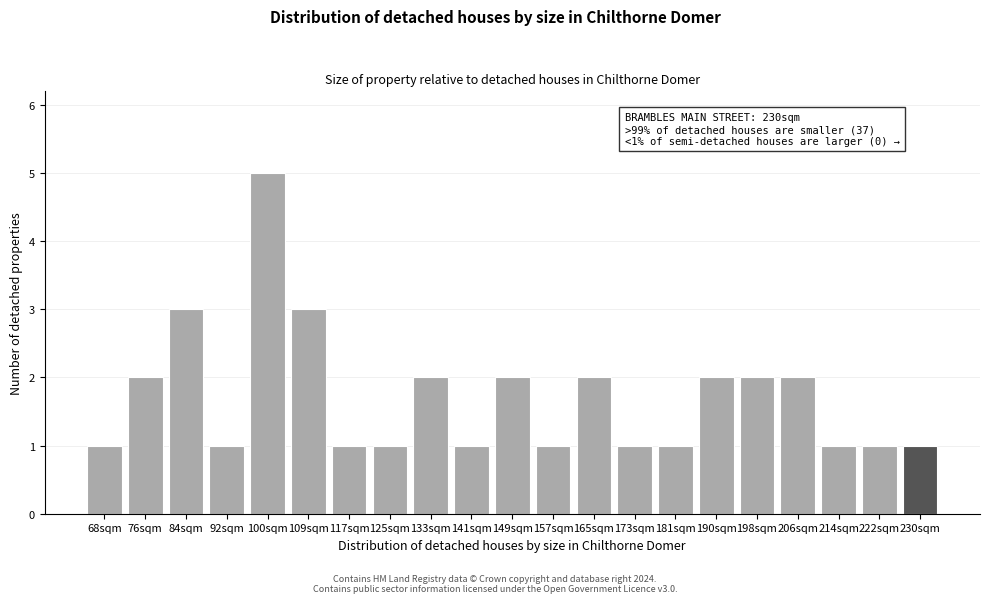

Reading left to right, extract all data points from this chart.

1	2	3	1	5	3	1	1	2	1	2	1	2	1	1	2	2	2	1	1	1